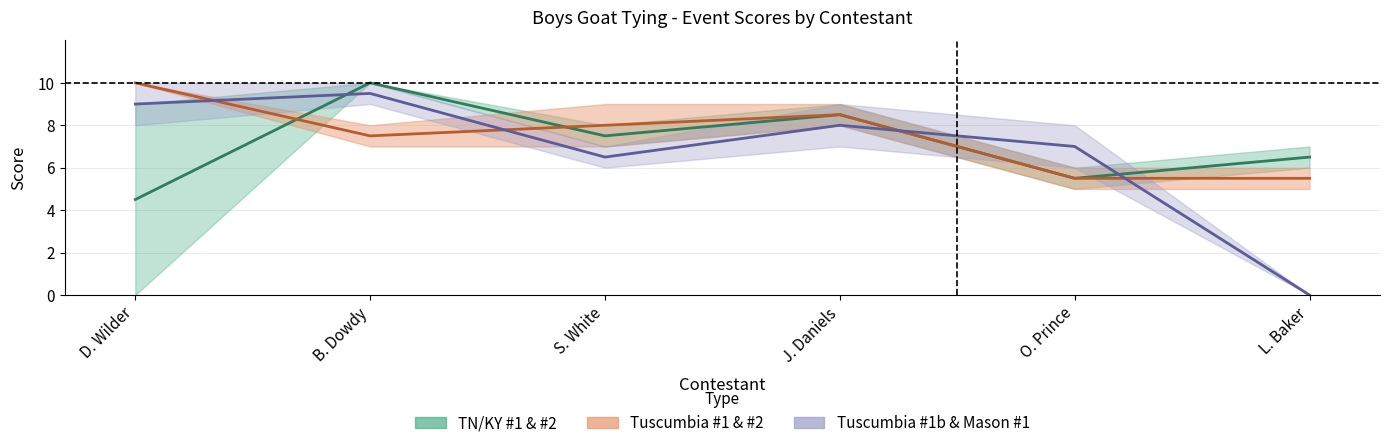

Rank the categories by Tuscumbia #1 & #2 value from highest to lowest.

D. Wilder, J. Daniels, S. White, B. Dowdy, O. Prince, L. Baker